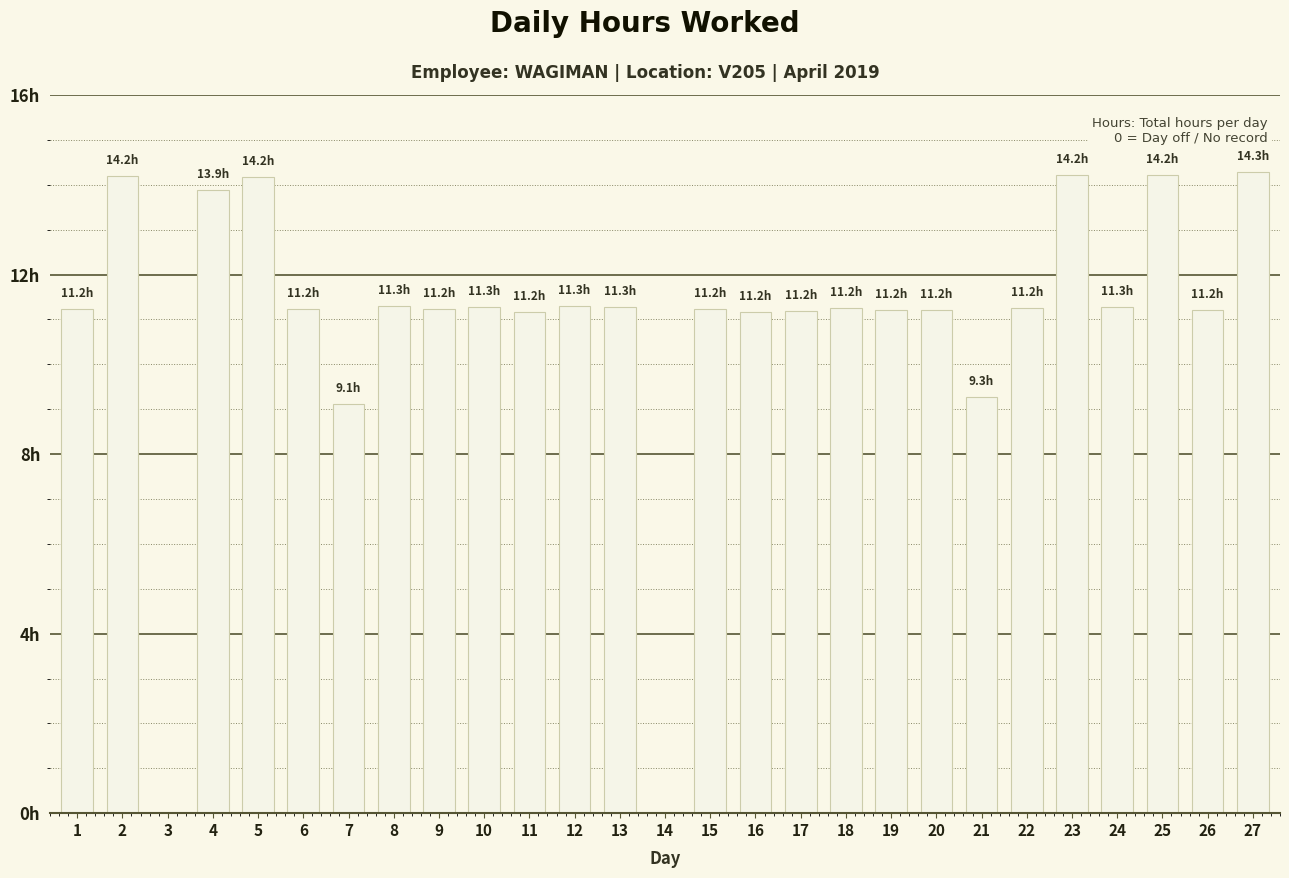

Are the bars horizontal?

No